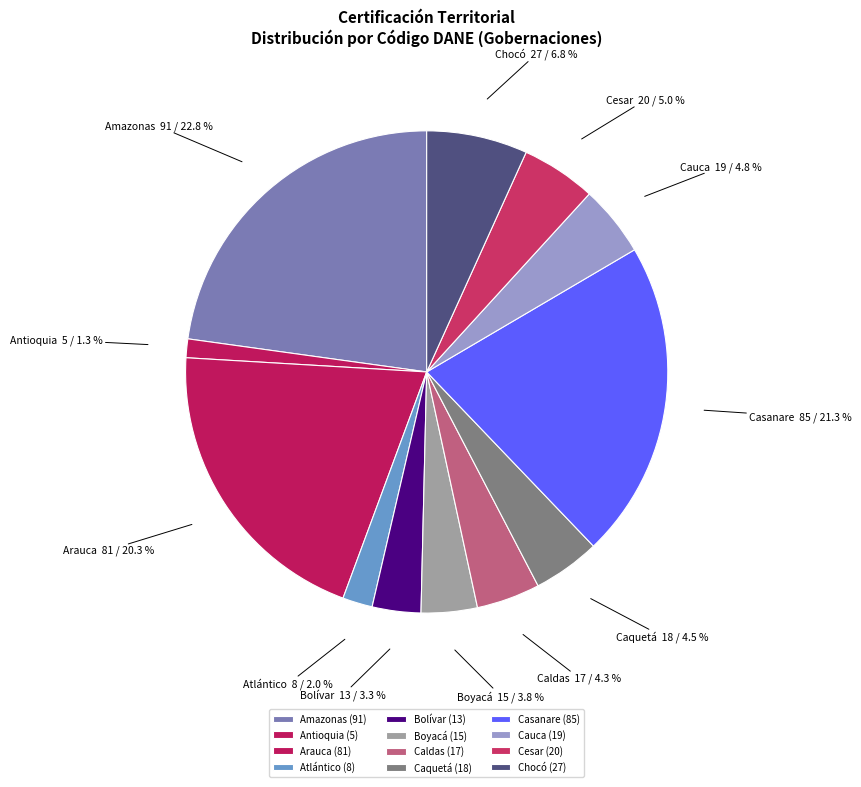

Do Antioquia and Boyacá together represent more than half of the pie?

No